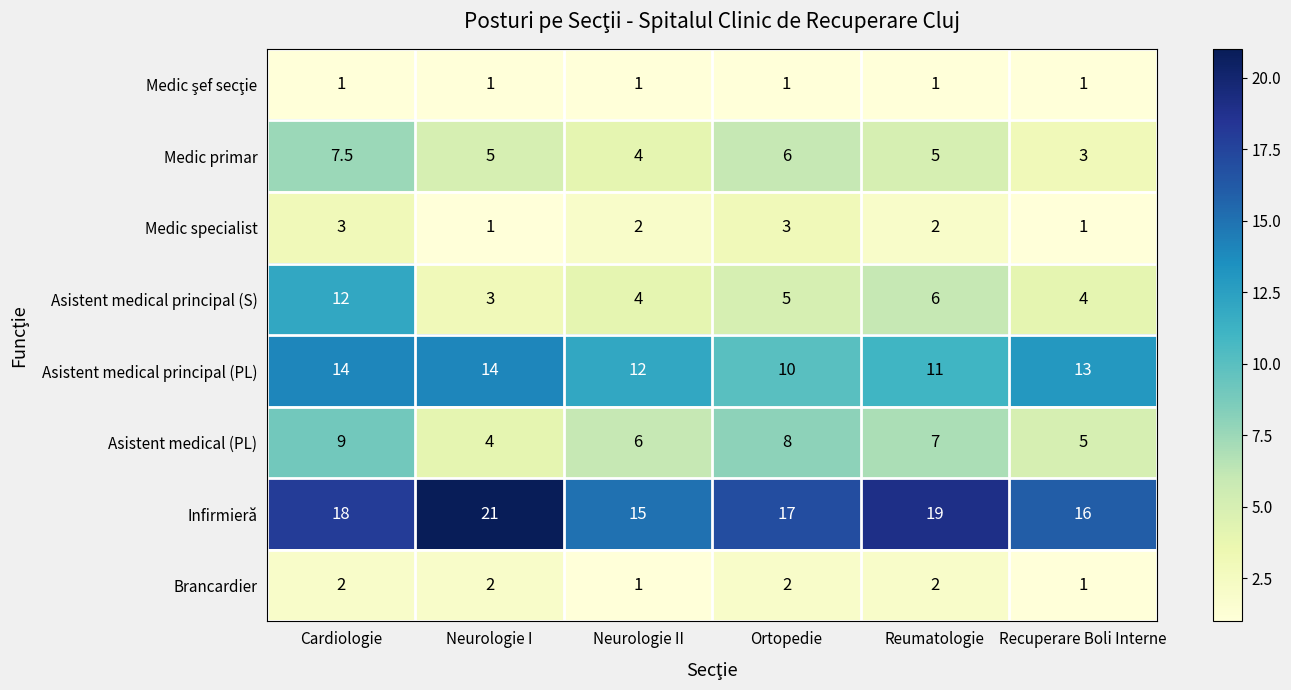

Is the value of Brancardier at Recuperare Boli Interne greater than the value of Medic primar at Ortopedie?

No